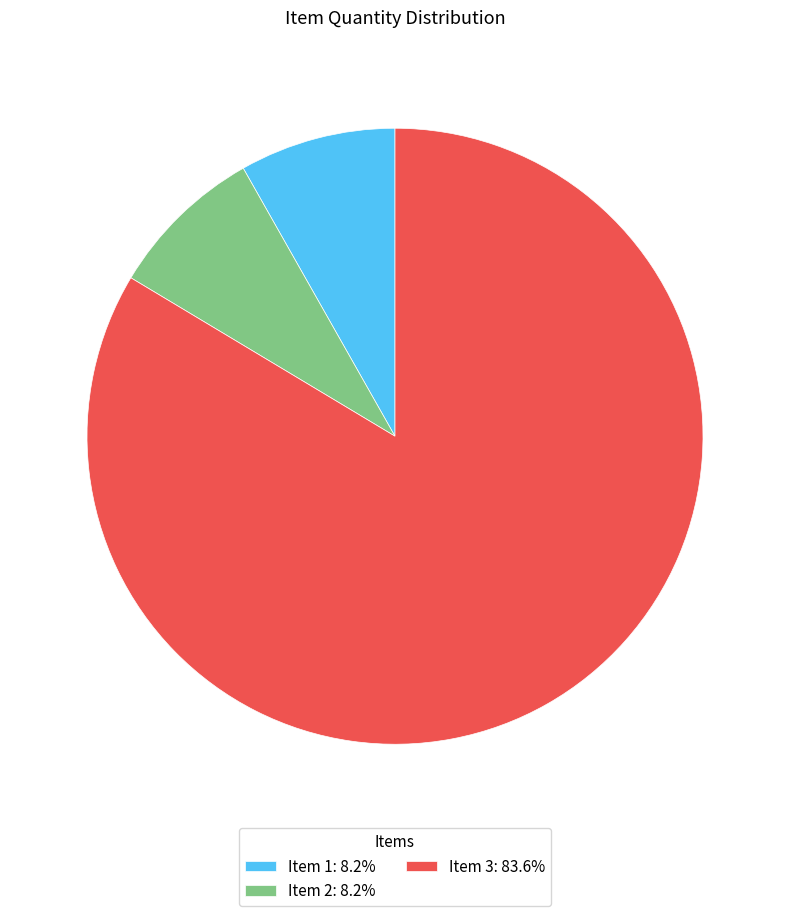

Which slice represents more than half of the pie?

Item 3